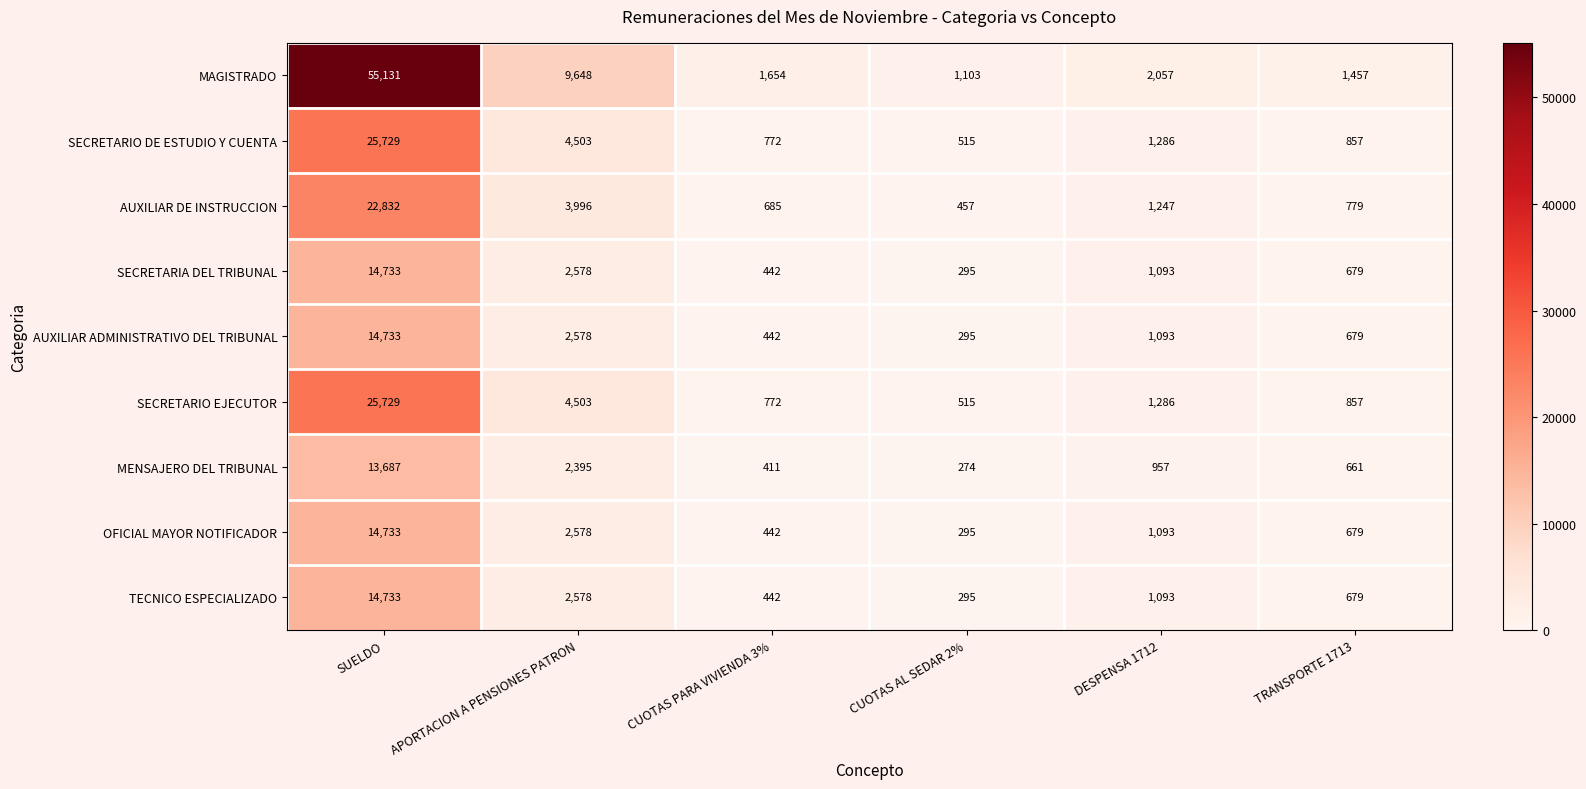

Count the number of data series in this chart.

9